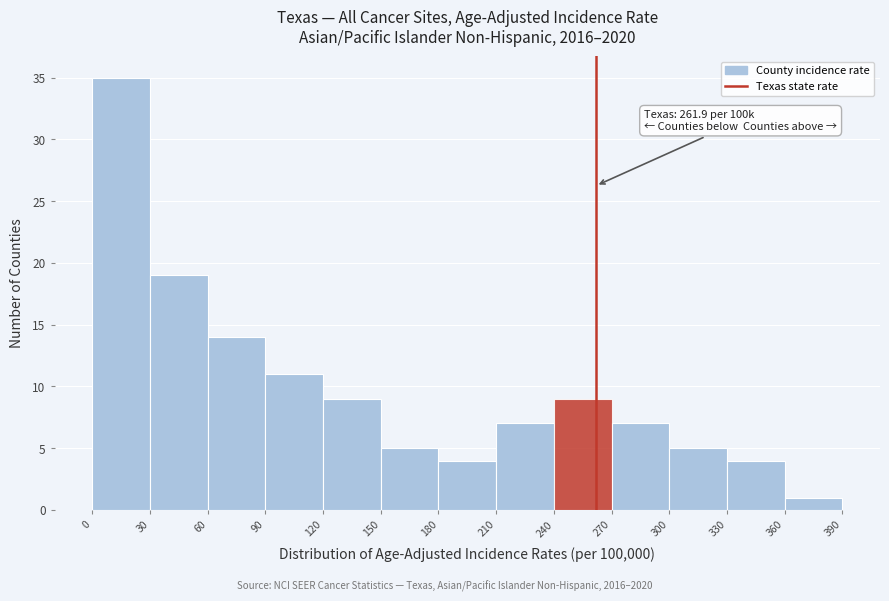

Which range on the x-axis has the tallest bar?

0 to 30